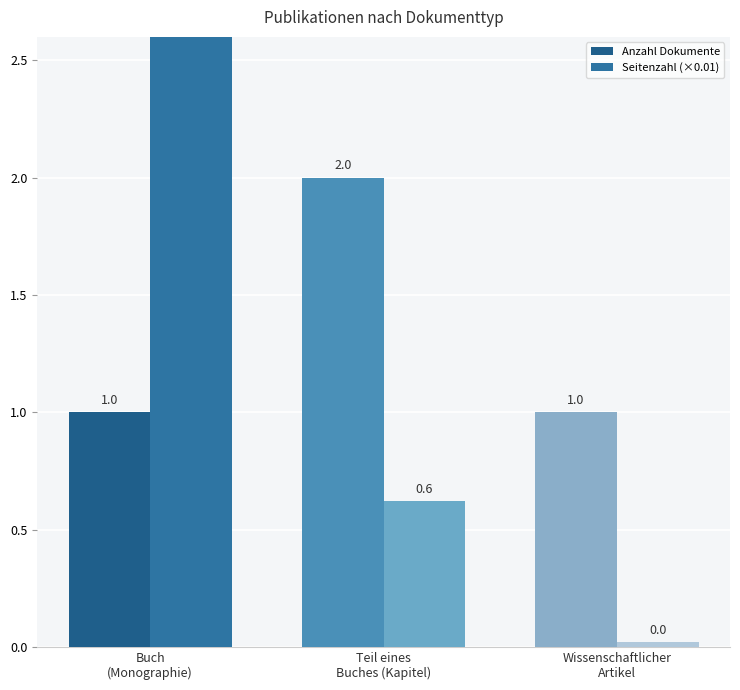

Rank the categories by Anzahl Dokumente value from lowest to highest.

Buch
(Monographie), Wissenschaftlicher
Artikel, Teil eines
Buches (Kapitel)